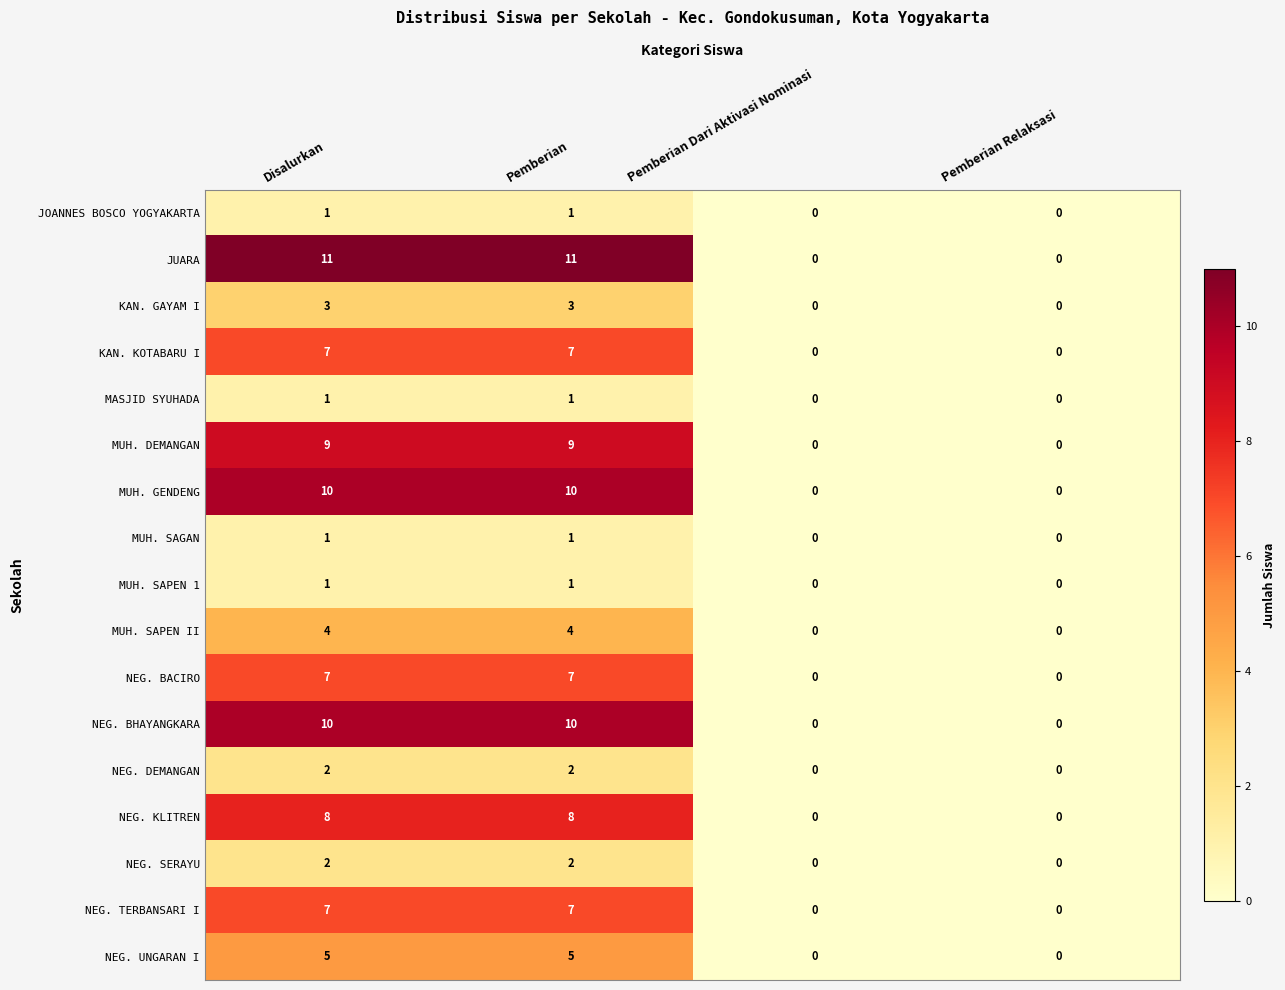

Is the value of NEG. BHAYANGKARA at Disalurkan greater than the value of NEG. SERAYU at Pemberian?

Yes